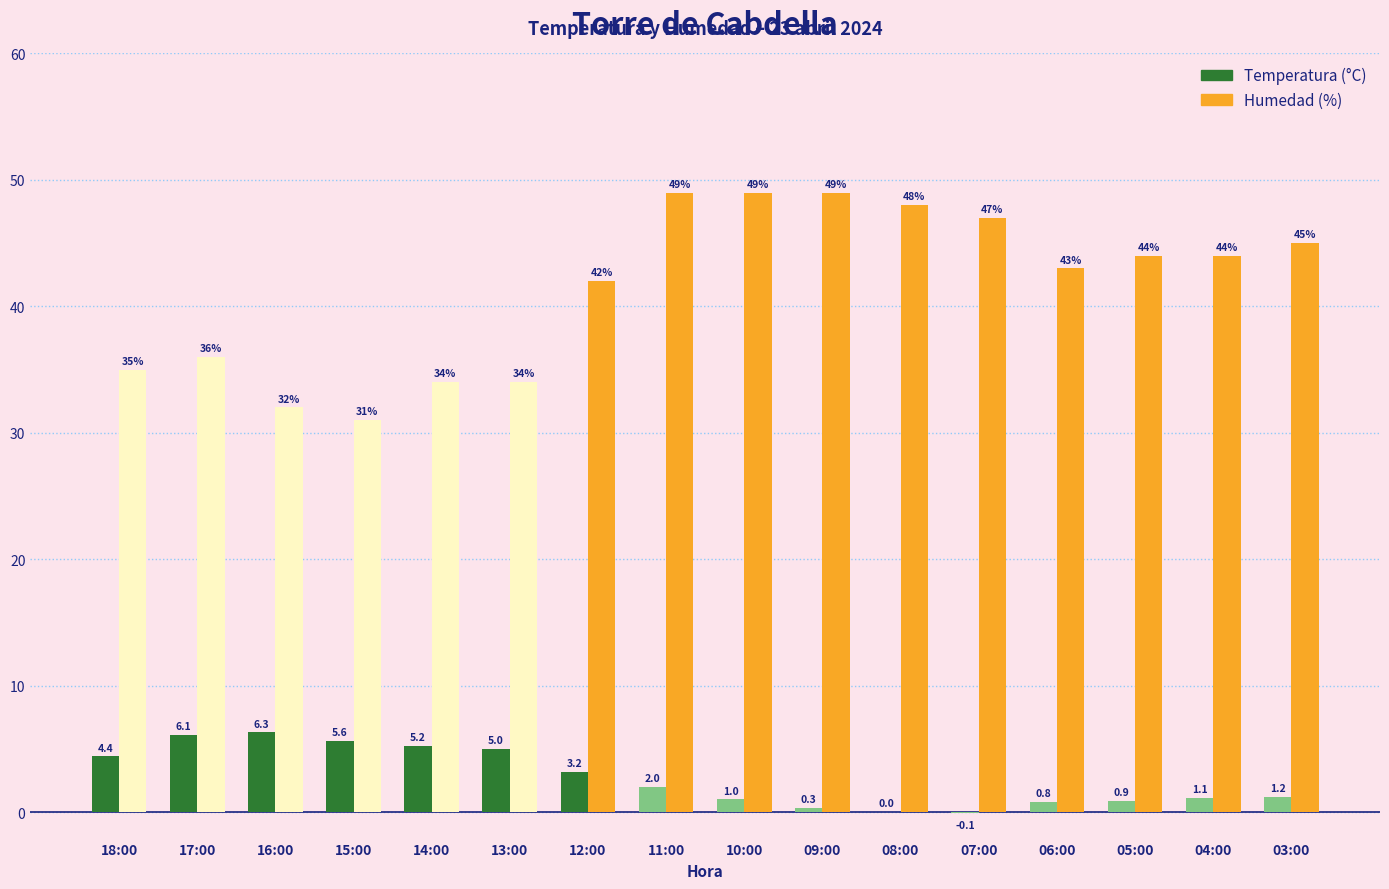

At which category is the sum across all series the highest?

11:00